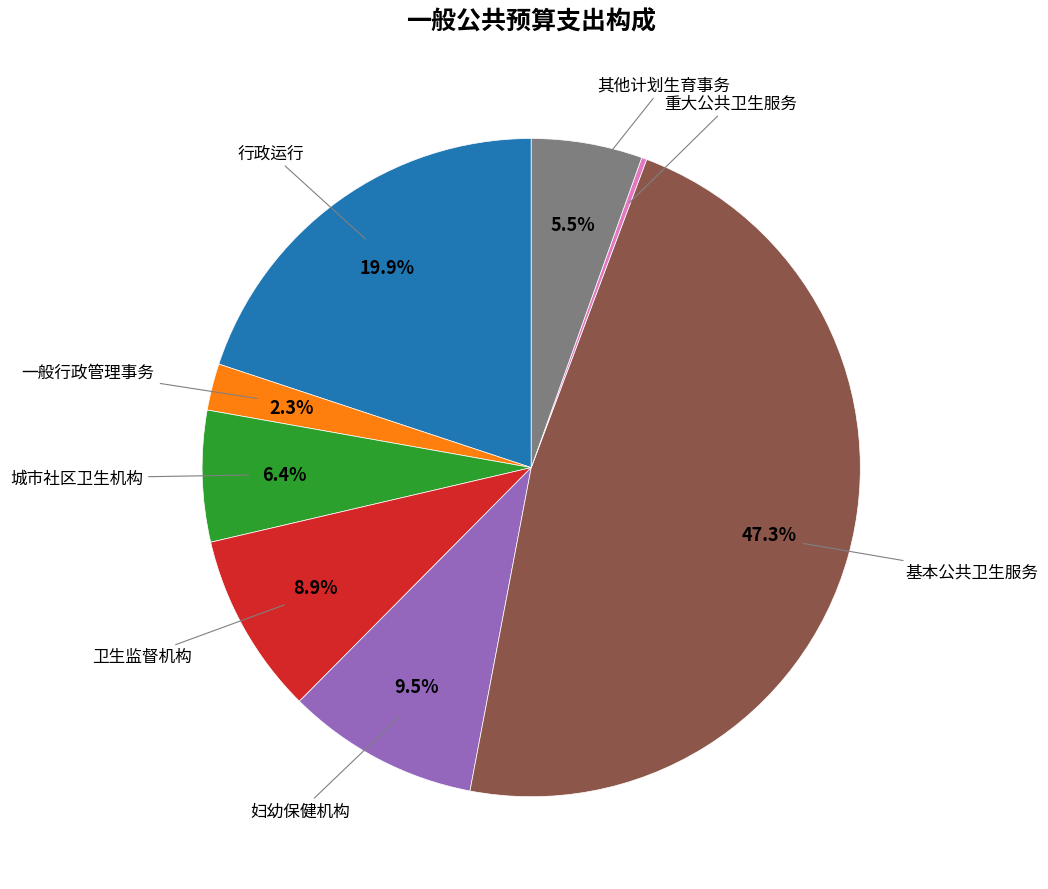

What is the total percentage of 其他计划生育事务 and 城市社区卫生机构?

11.9%